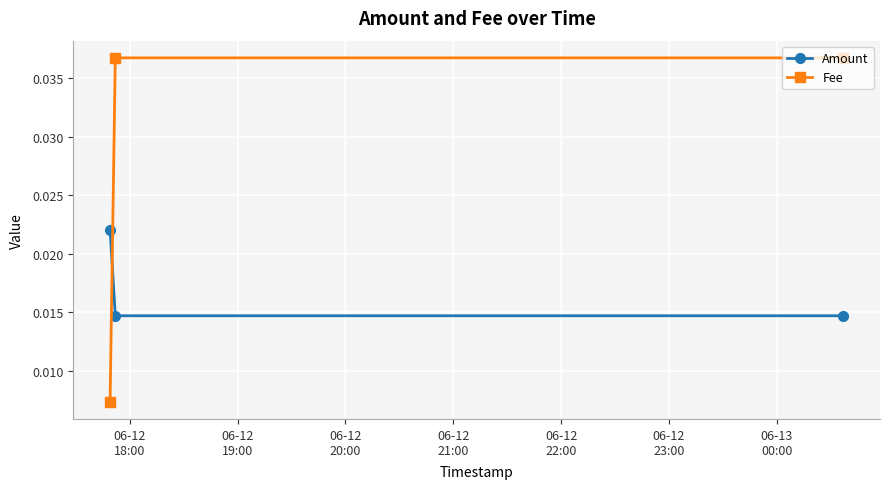

Which series has the largest total across all categories?

Fee